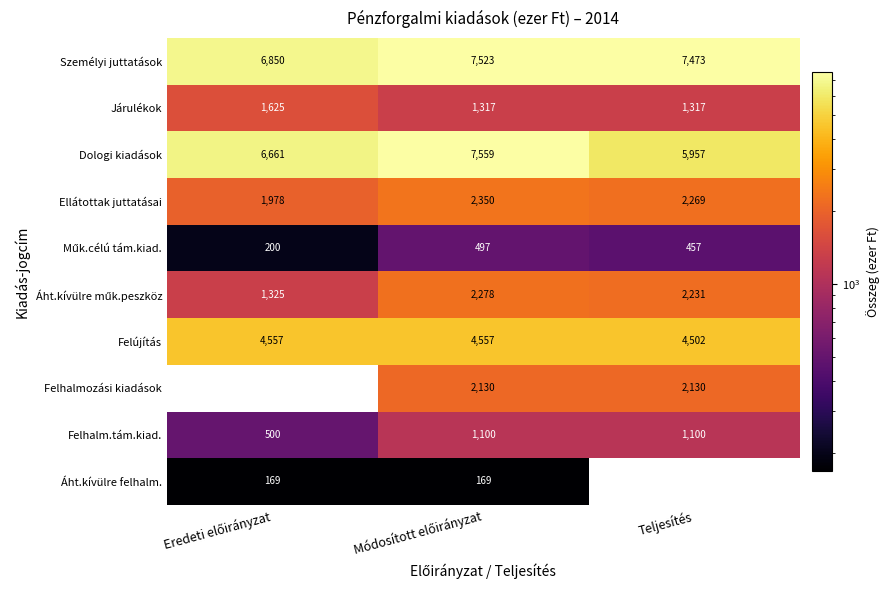

What is the maximum value for Felújítás?

4557